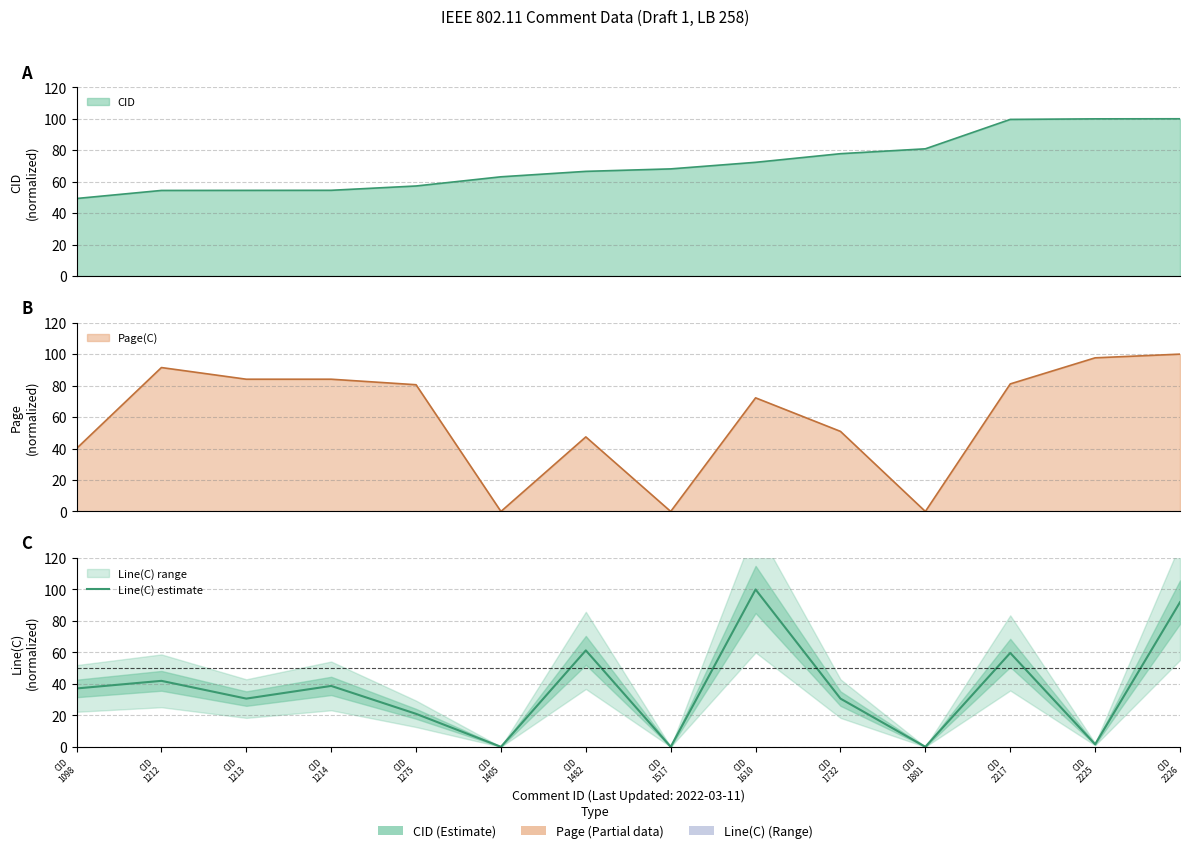

Where is the data nearest to the value 50?

CID
1212